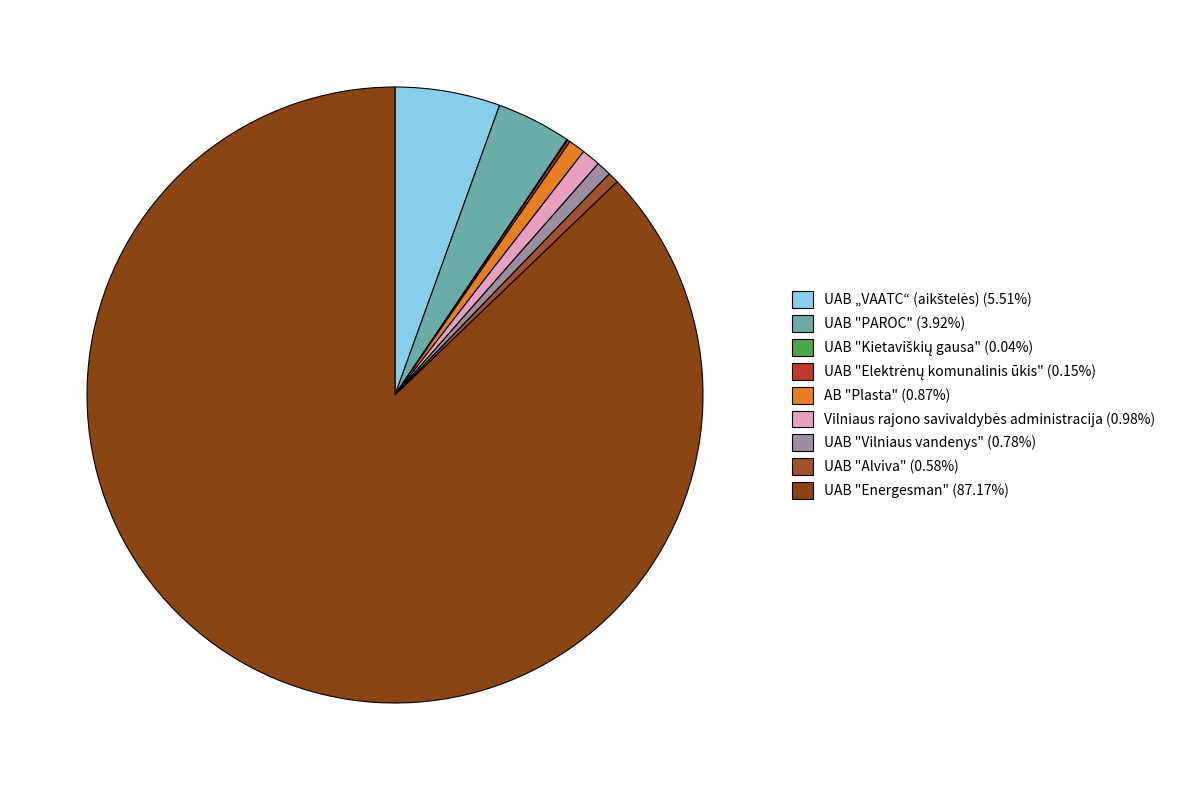

Which category accounts for the majority?

UAB "Energesman"